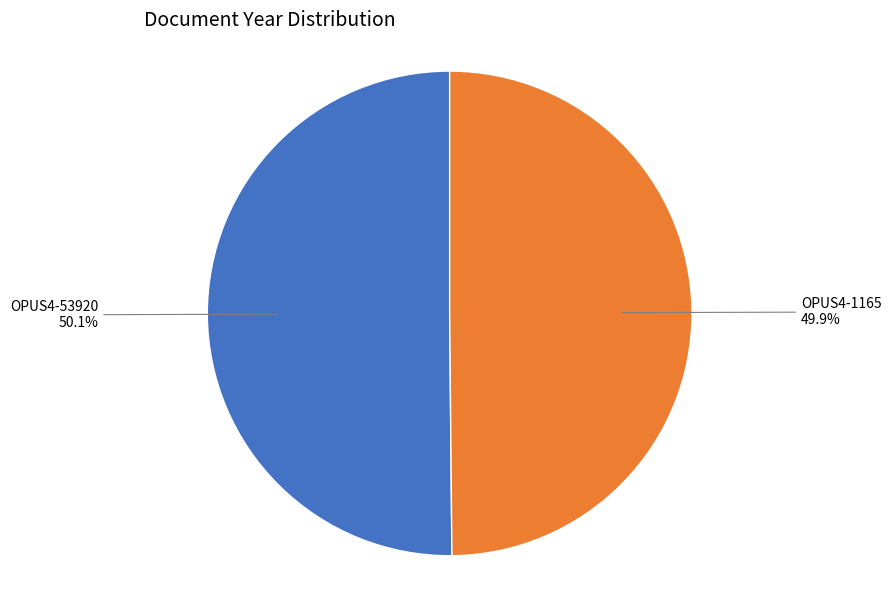

Is there any slice that represents more than half of the pie?

Yes